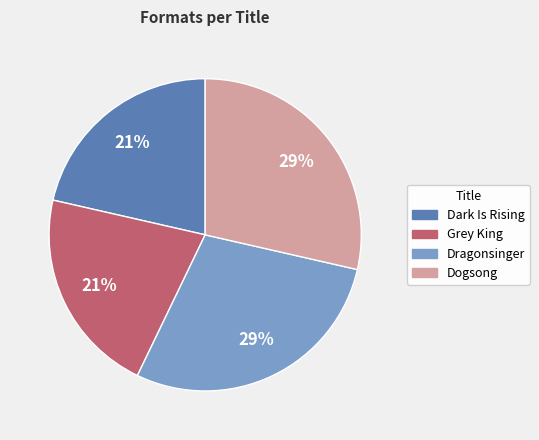

Which has a higher value, Dogsong or Dark Is Rising?

Dogsong